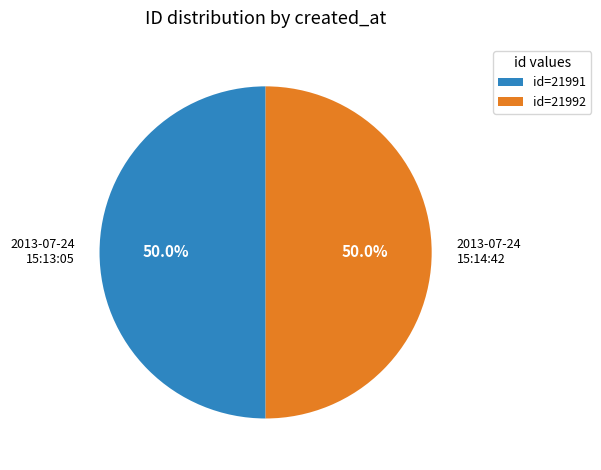

What is the ratio of the value at 2013-07-24 15:14:42 to the value at 2013-07-24 15:13:05?

1.0